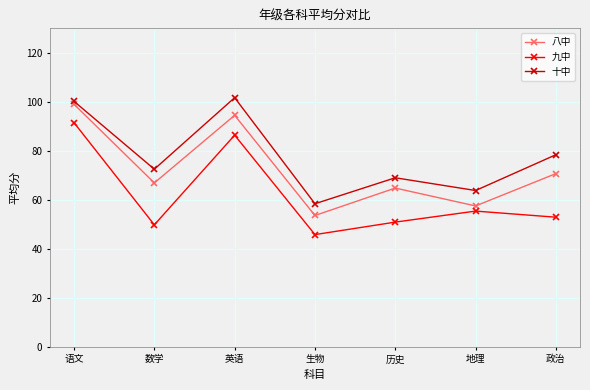

What is the average value of the 八中 series?

72.4